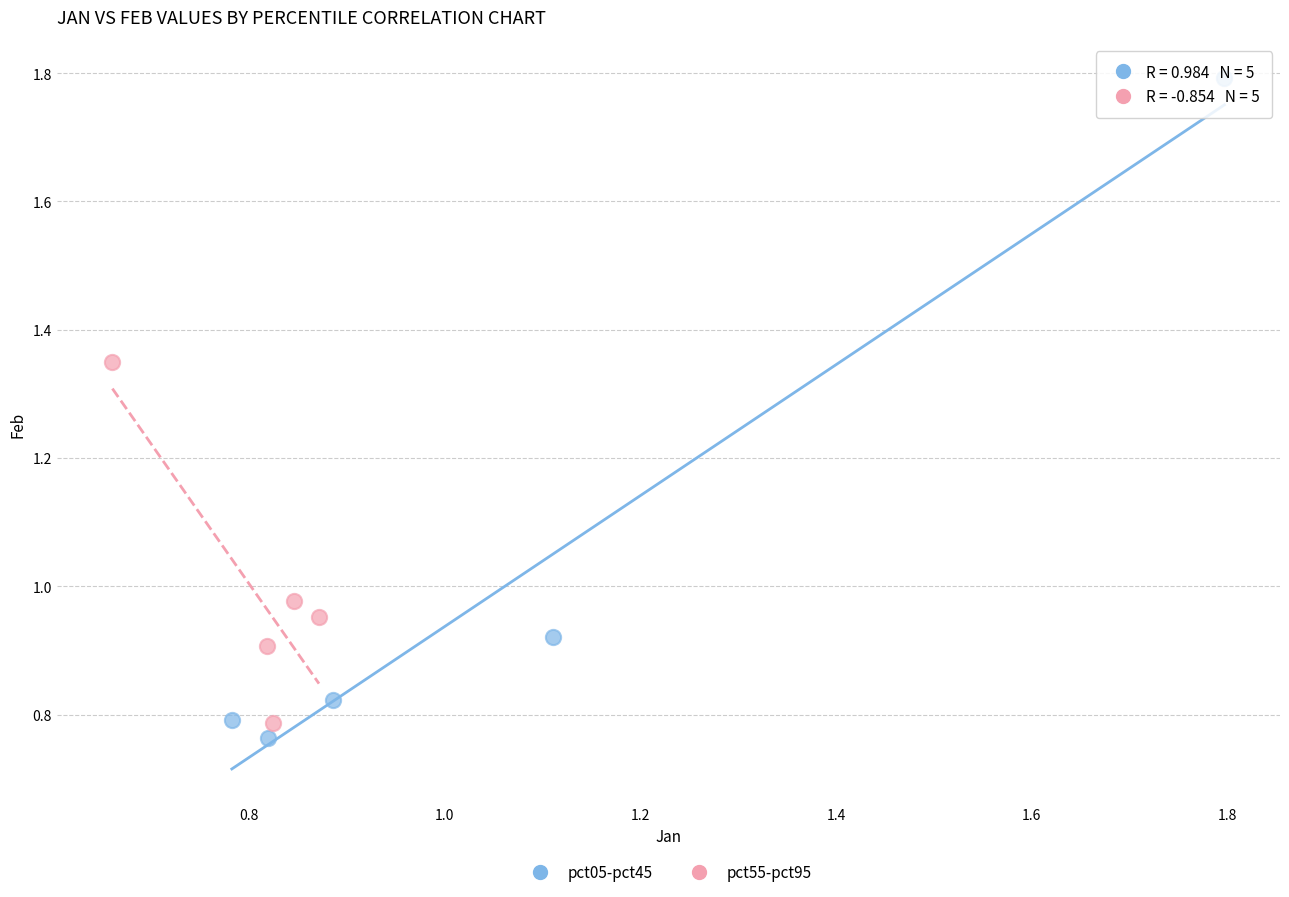

Which series contains the highest Y value?

pct05-pct45